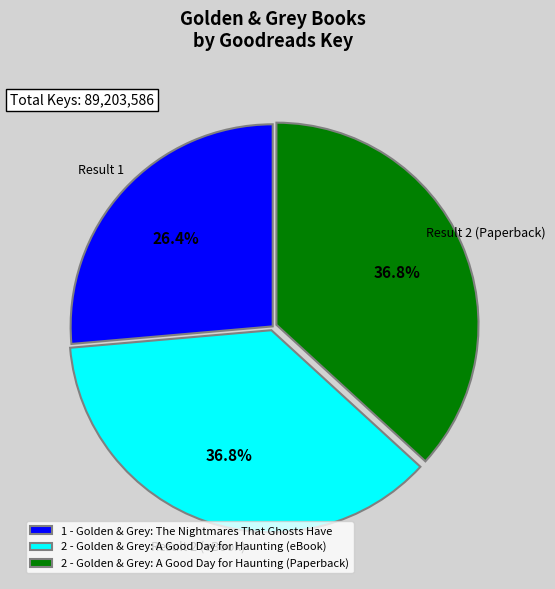

How many segments does this pie chart have?

3